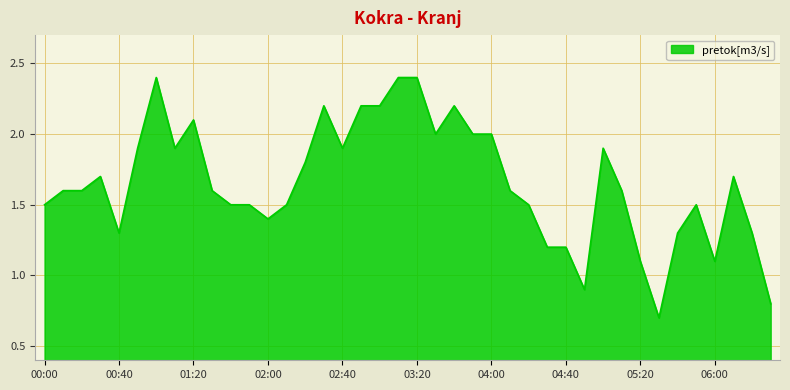

True or false: the data has more than 2 interior local peaks.

True